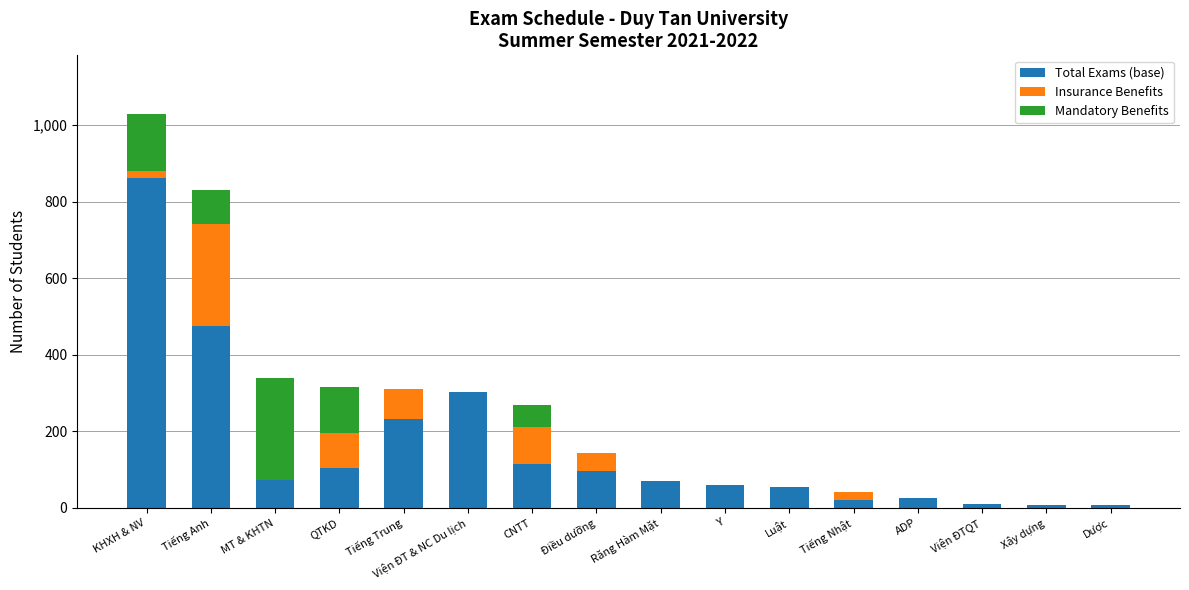

Which category has the highest value in the Total Exams (base) series?

KHXH & NV